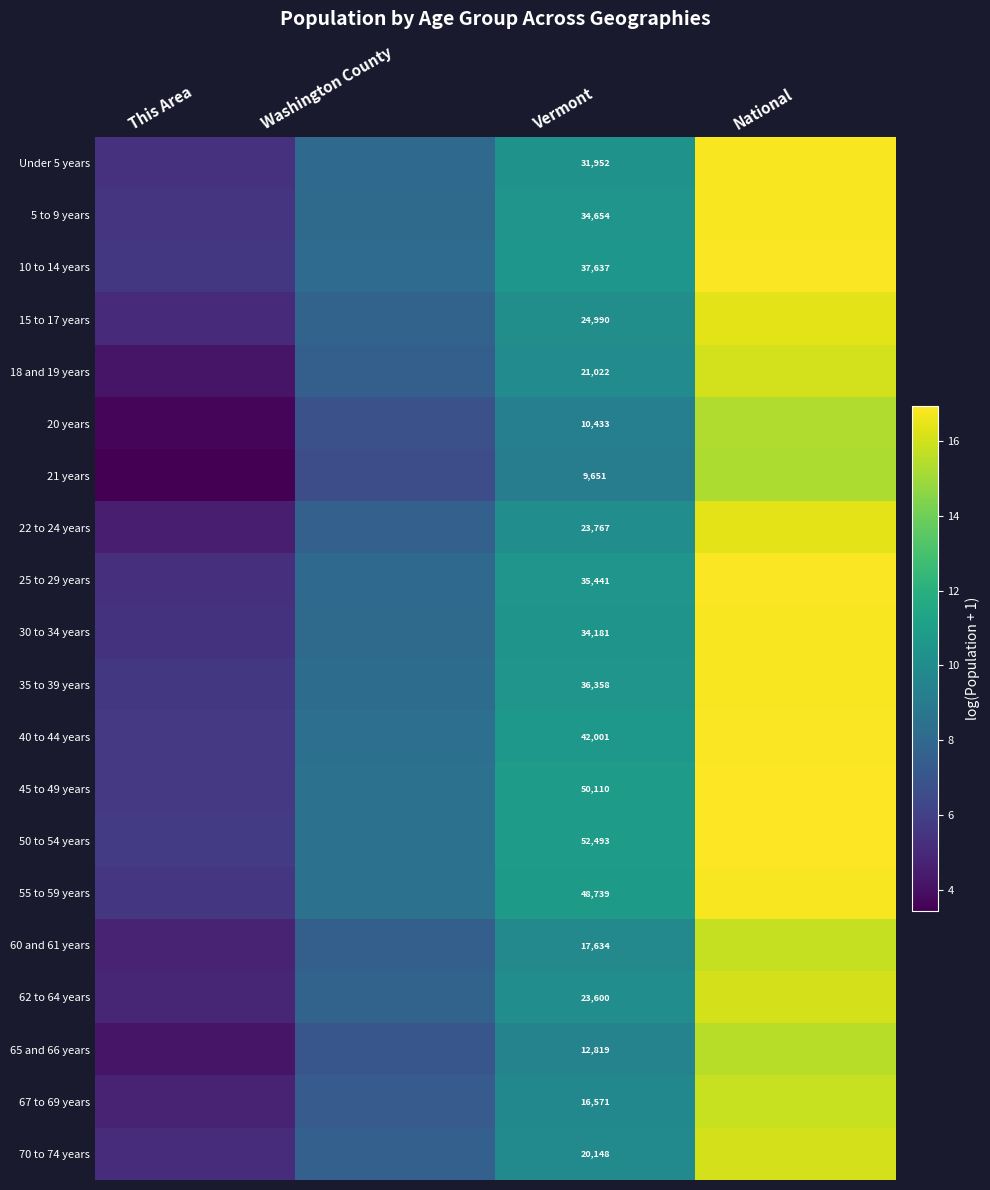

List the series in order of their peak value, lowest first.

21 years, 20 years, 65 and 66 years, 60 and 61 years, 67 to 69 years, 18 and 19 years, 70 to 74 years, 62 to 64 years, 22 to 24 years, 15 to 17 years, 55 to 59 years, 30 to 34 years, 35 to 39 years, Under 5 years, 5 to 9 years, 10 to 14 years, 40 to 44 years, 25 to 29 years, 50 to 54 years, 45 to 49 years